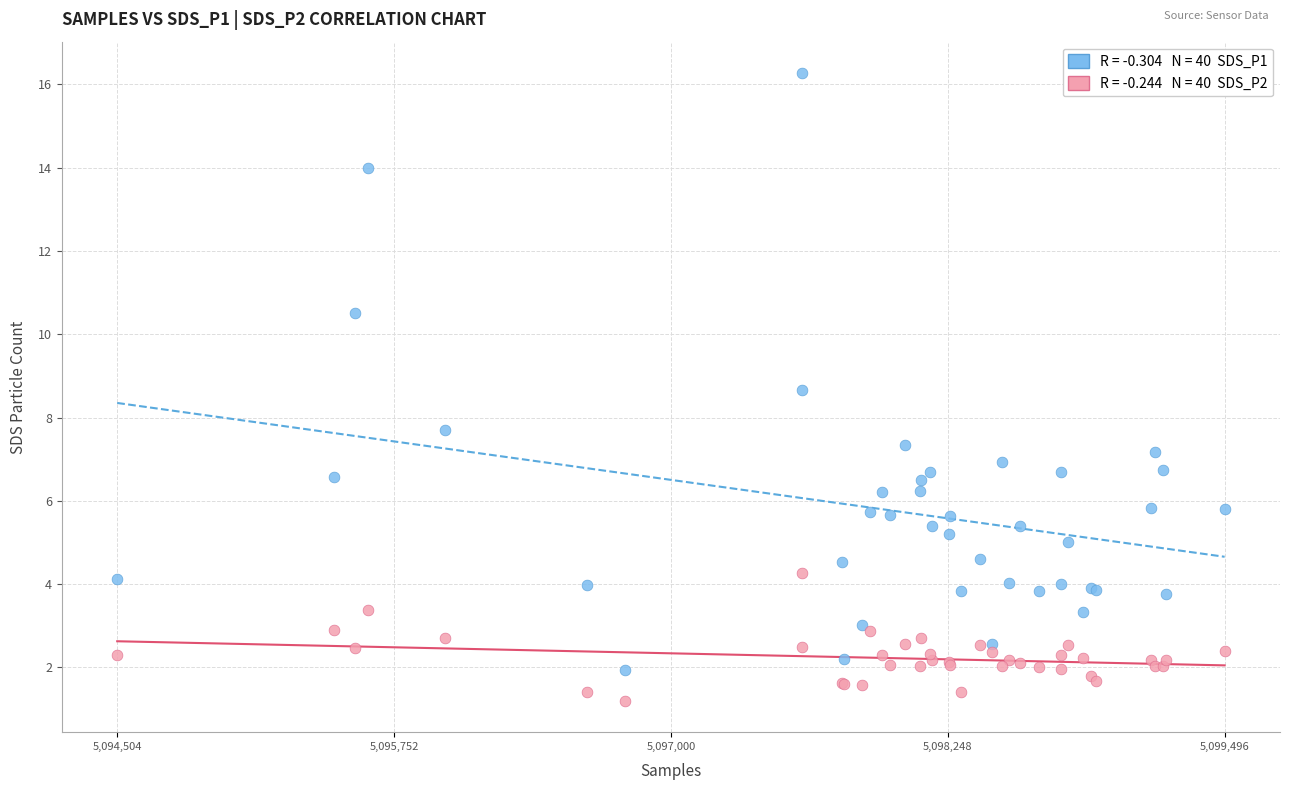

Across all series, what Y value is closest to 8?

7.7